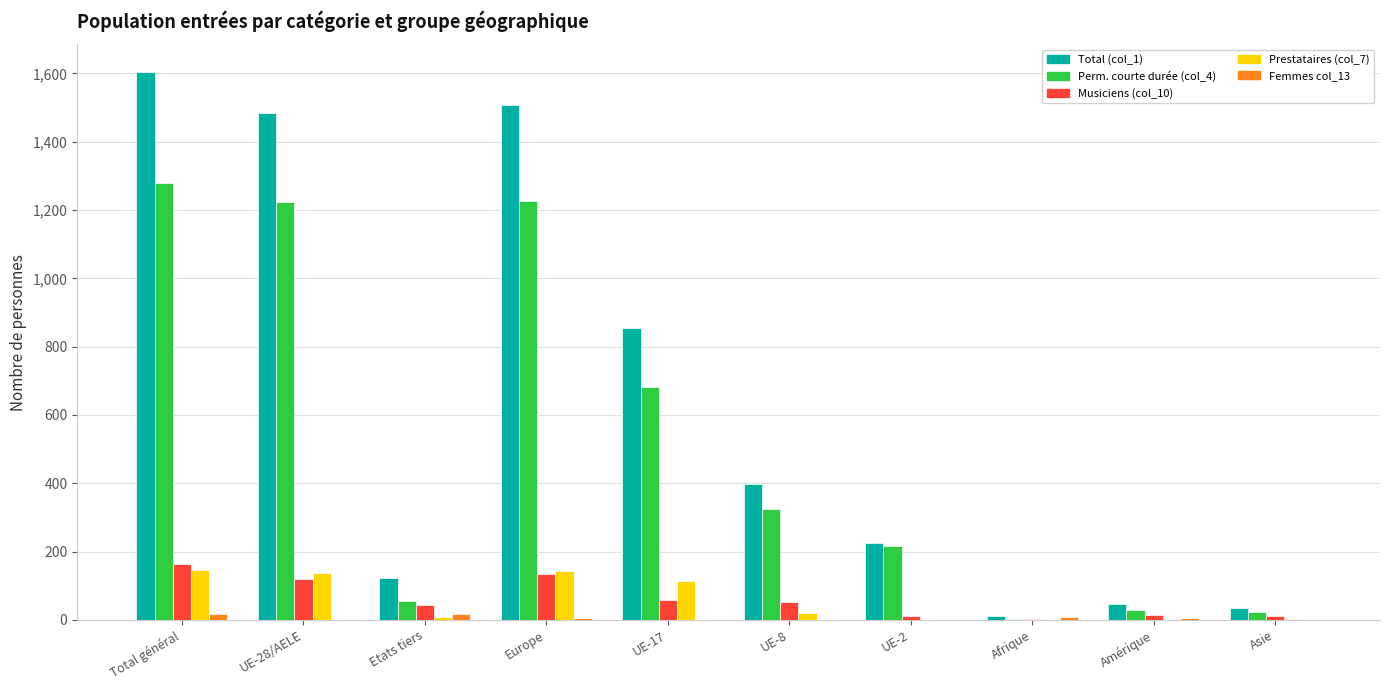

What is the sum of all Perm. courte durée (col_4) values?

5063